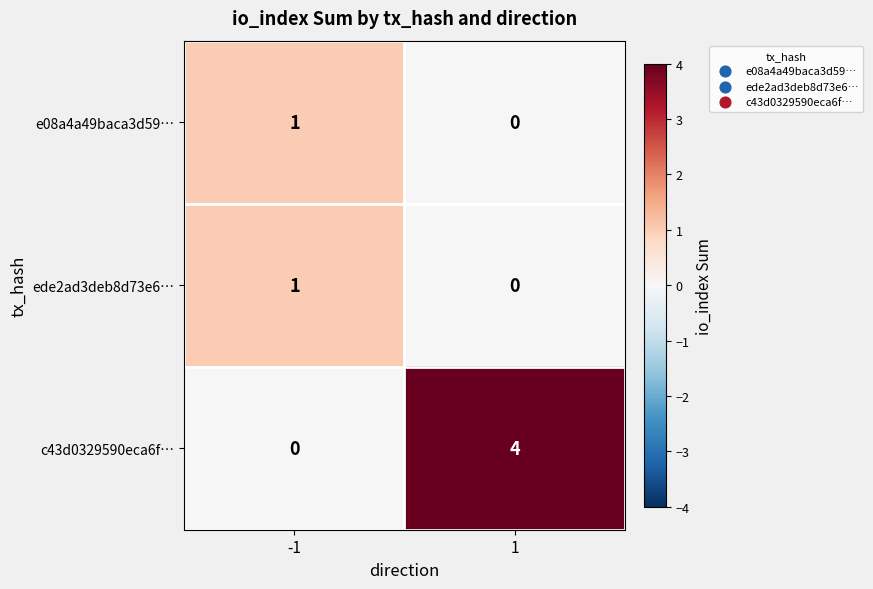

Rank the categories by c43d0329590eca6f… value from lowest to highest.

-1, 1